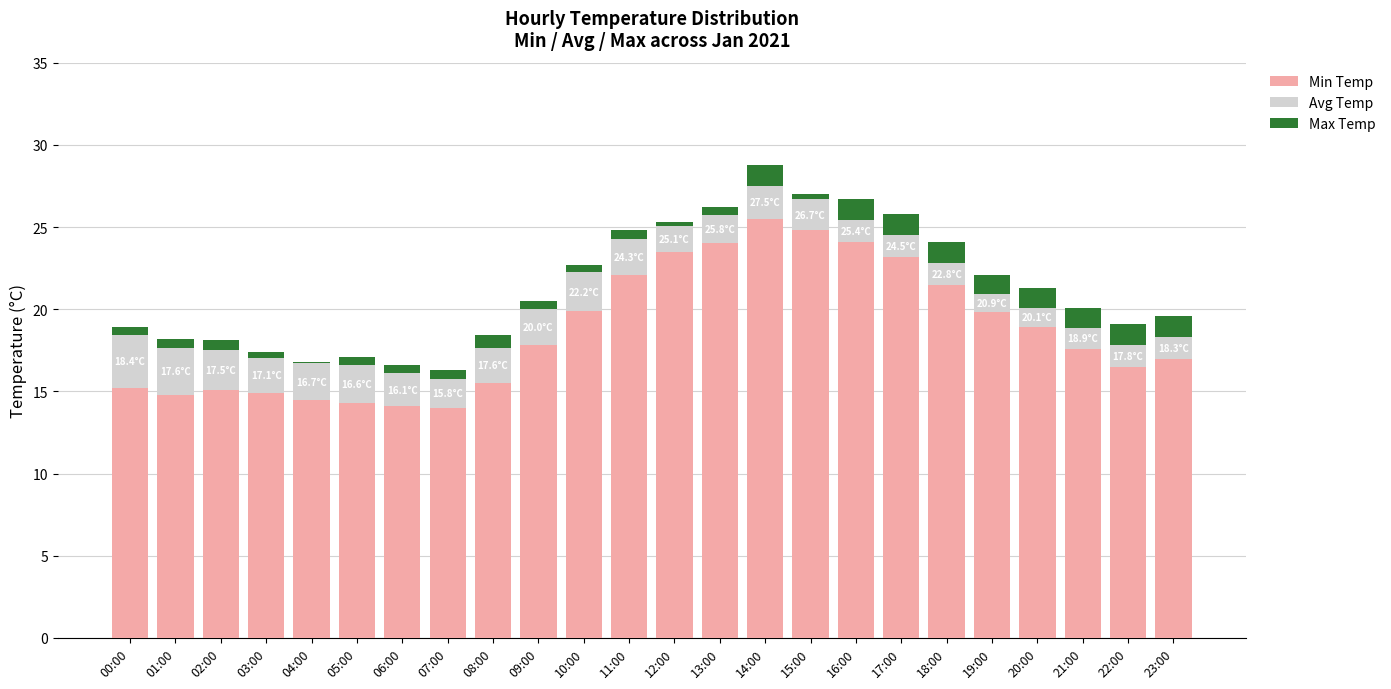

What is the sum of all Min Temp values?

448.6